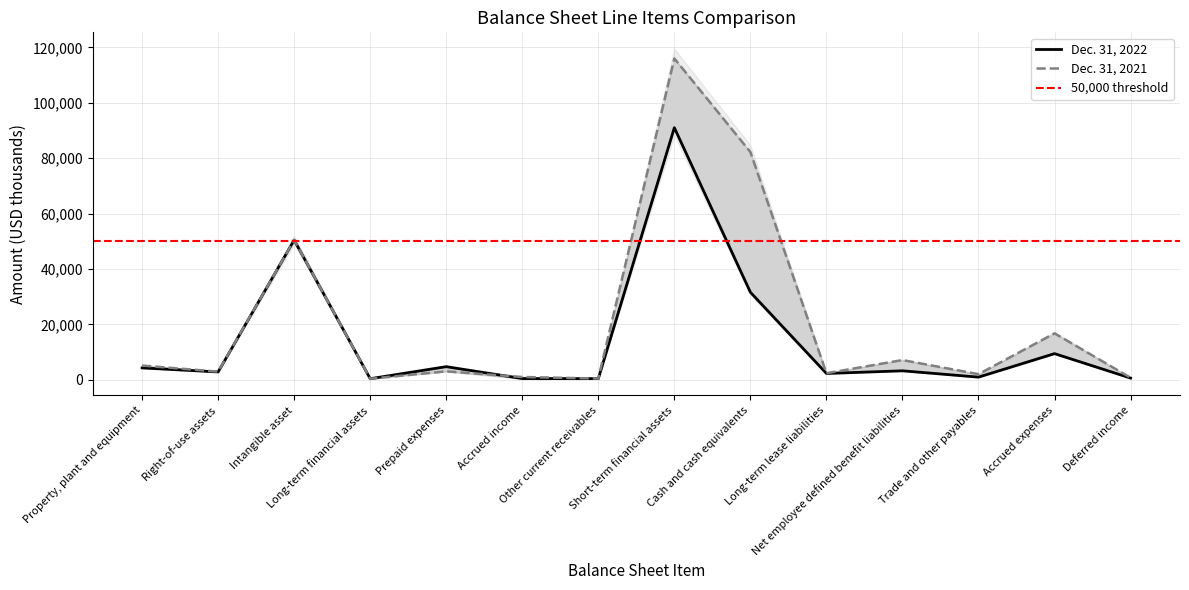

What is the difference between the maximum and minimum values in the Dec. 31, 2021 series?

115637